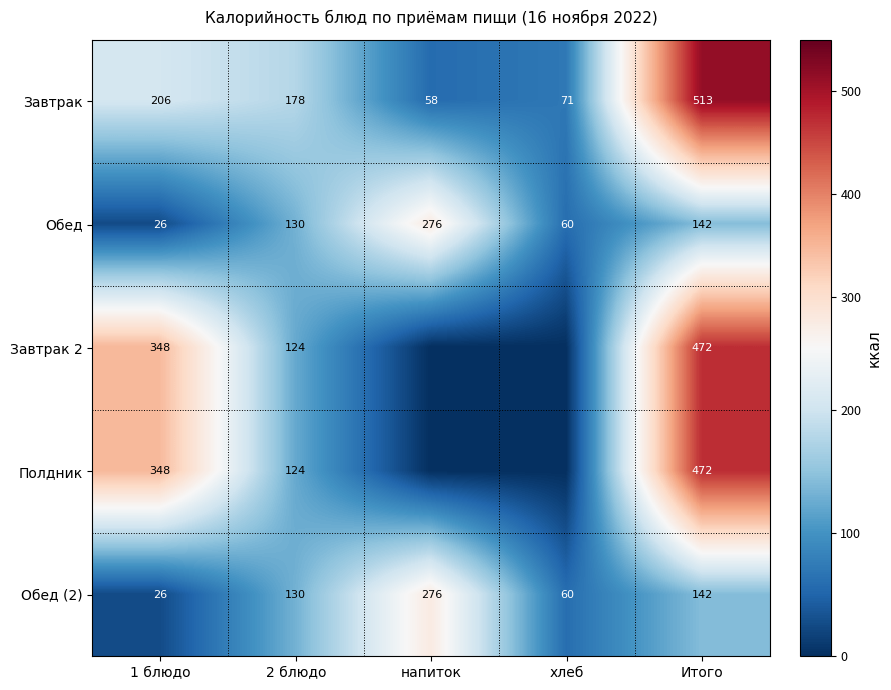

What is the average value of the Завтрак series?

205